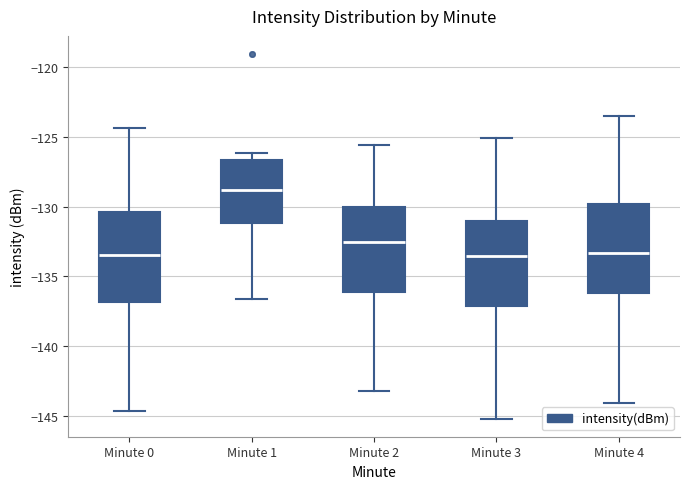

Reading left to right, transcribe this box plot: for each box, give where its median line is, the range the box spans, and where its two whiskers end, as read against the y-axis. The values are not printed on the chart, so give them approximately, as read against the axis.

Minute 0: median -133.5, box -137.0 to -130.5, whiskers -144.5 to -124.5
Minute 1: median -129.0, box -131.0 to -126.5, whiskers -136.5 to -126.0
Minute 2: median -132.5, box -136.0 to -130.0, whiskers -143.0 to -125.5
Minute 3: median -133.5, box -137.0 to -131.0, whiskers -145.0 to -125.0
Minute 4: median -133.5, box -136.0 to -130.0, whiskers -144.0 to -123.5